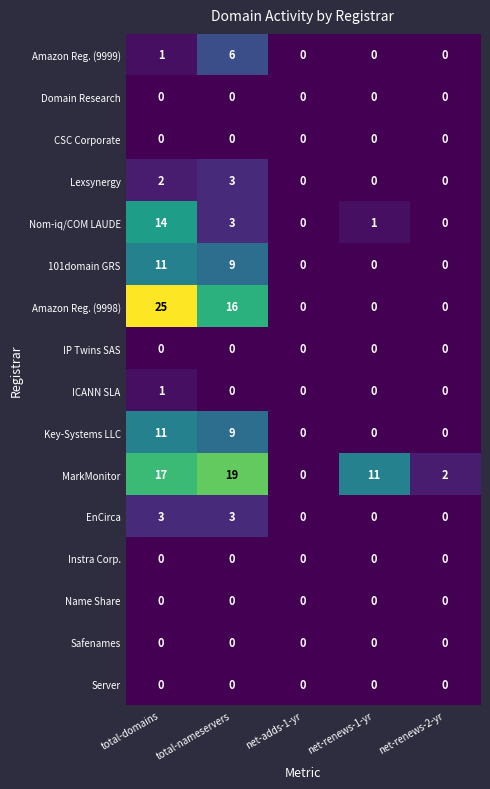

The value of Server at net-renews-2-yr is 0. True or false?

True